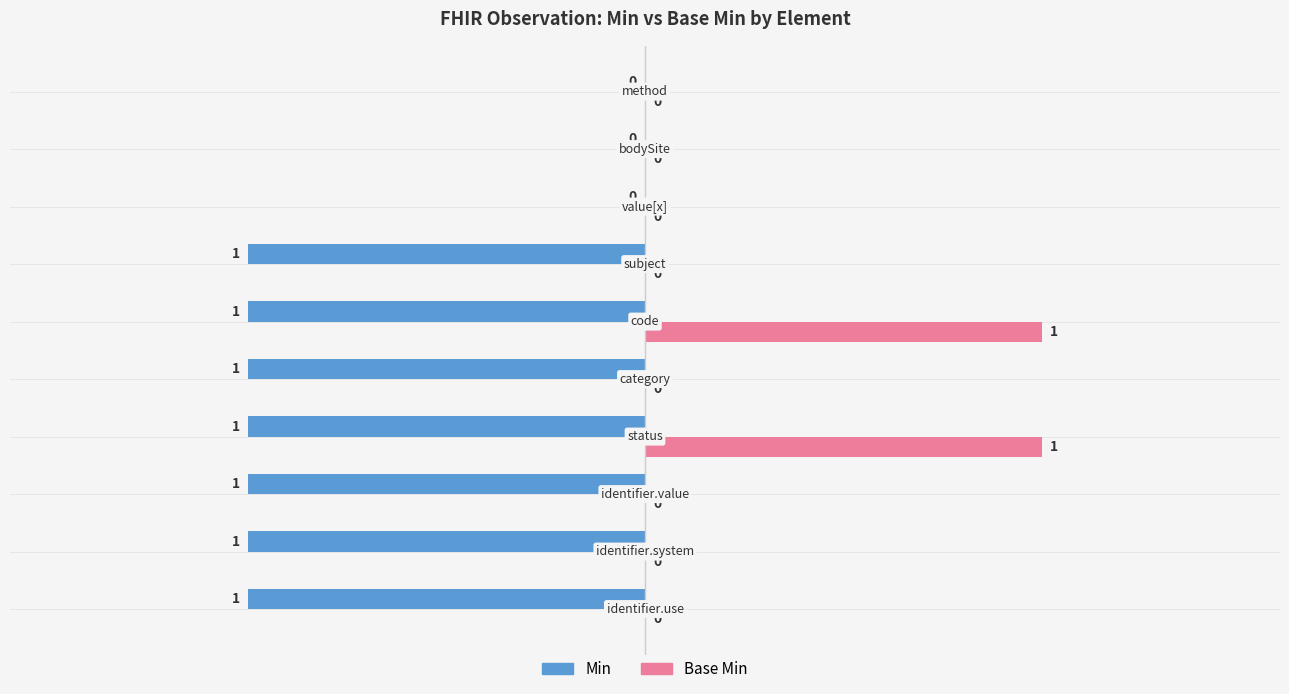

How many Base Min values are between 0 and 1?

10